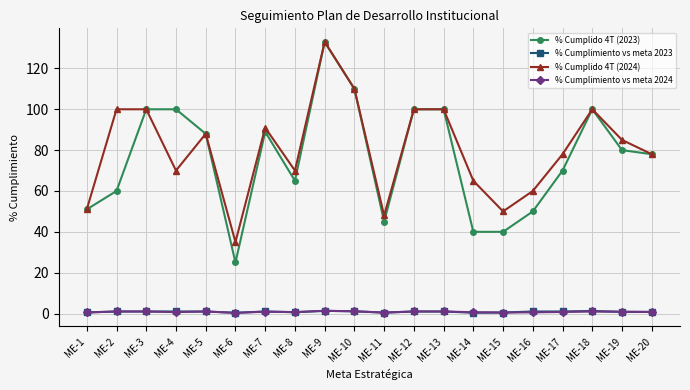

The value of % Cumplido 4T (2024) at ME-2 is 39.3. True or false?

False